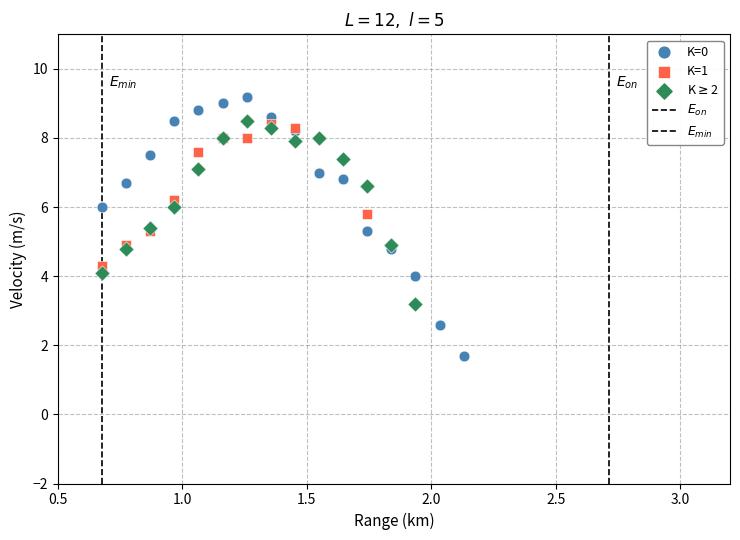

Which series contains the lowest Y value?

K=0